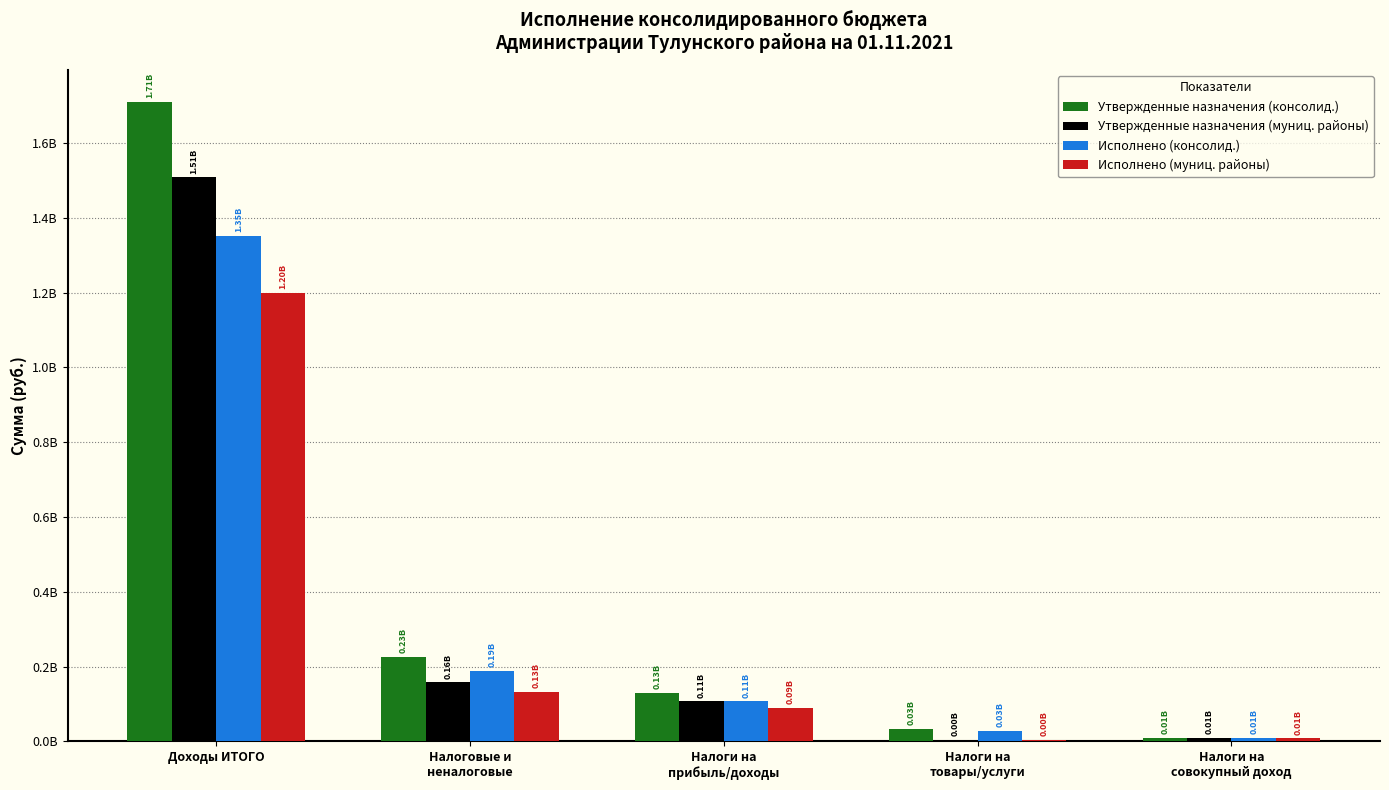

List the series in order of their overall mean, lowest first.

Исполнено (муниц. районы), Исполнено (консолид.), Утвержденные назначения (муниц. районы), Утвержденные назначения (консолид.)